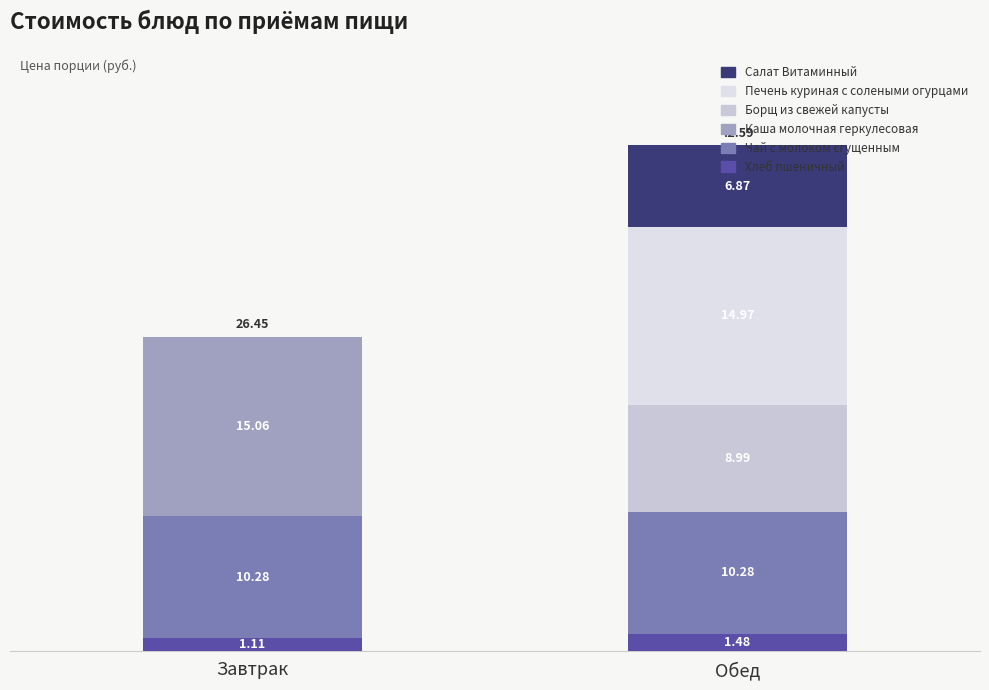

Are the bars grouped side by side (vs. stacked)?

No